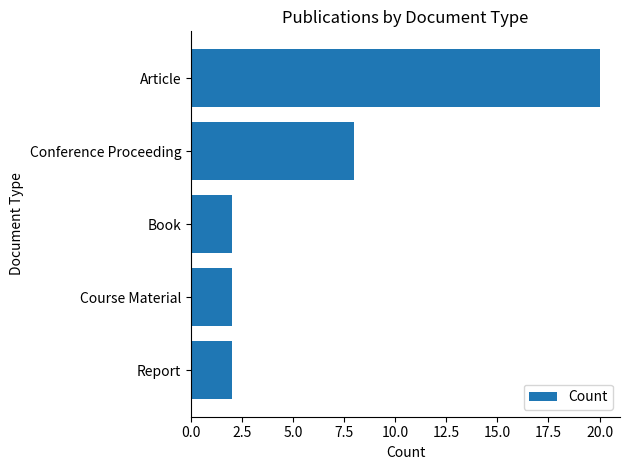

What is the sum of all values?

34